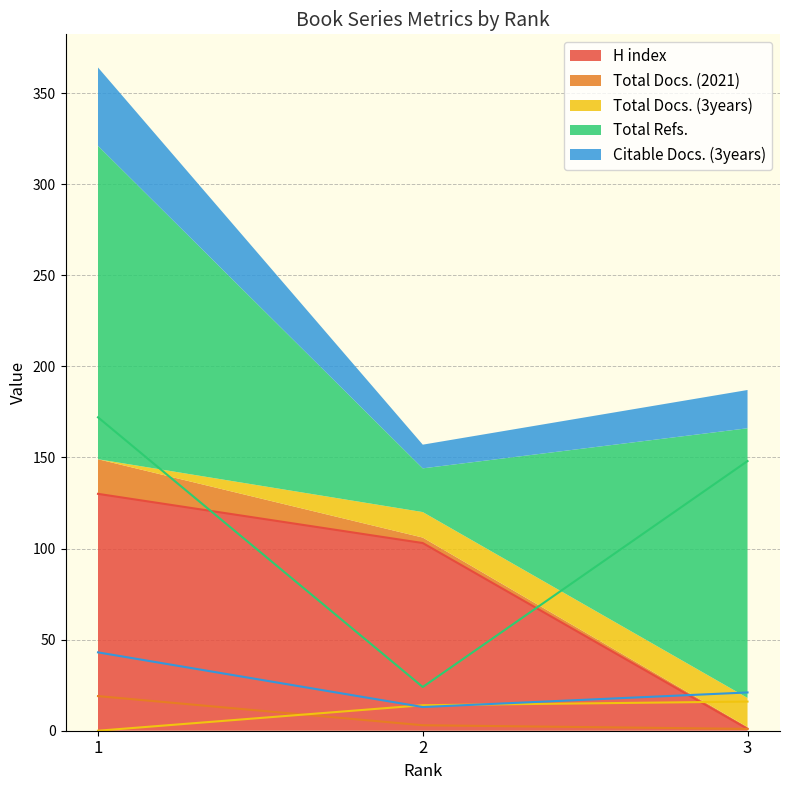

Count the H index values in the range 1 to 130.

3